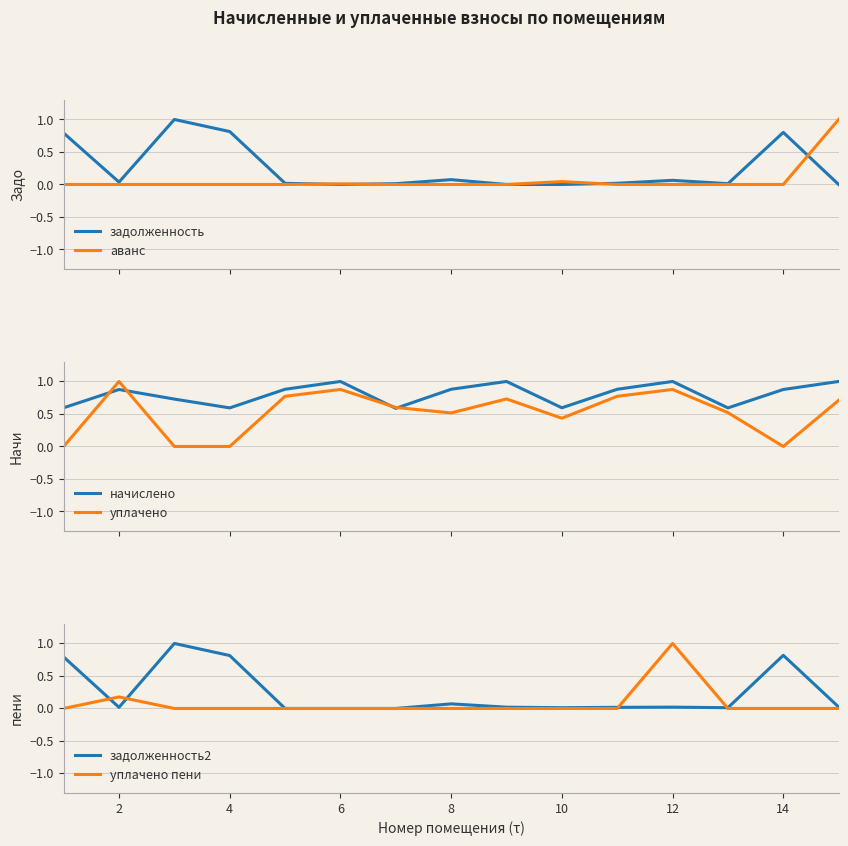

Reading right to left, extract all data points from this chart.

задолженность: 0.0	0.8	0.0	0.1	0.0	0.0	0.0	0.1	0.0	0.0	0.0	0.8	1.0	0.0	0.8
аванс: 1.0	0.0	0.0	0.0	0.0	0.0	0.0	0.0	0.0	0.0	0.0	0.0	0.0	0.0	0.0
начислено: 1.0	0.9	0.6	1.0	0.9	0.6	1.0	0.9	0.6	1.0	0.9	0.6	0.7	0.9	0.6
уплачено: 0.7	0.0	0.5	0.9	0.8	0.4	0.7	0.5	0.6	0.9	0.8	0.0	0.0	1.0	0.0
задолженность2: 0.0	0.8	0.0	0.0	0.0	0.0	0.0	0.1	0.0	0.0	0.0	0.8	1.0	0.0	0.8
уплачено пени: 0.0	0.0	0.0	1.0	0.0	0.0	0.0	0.0	0.0	0.0	0.0	0.0	0.0	0.2	0.0